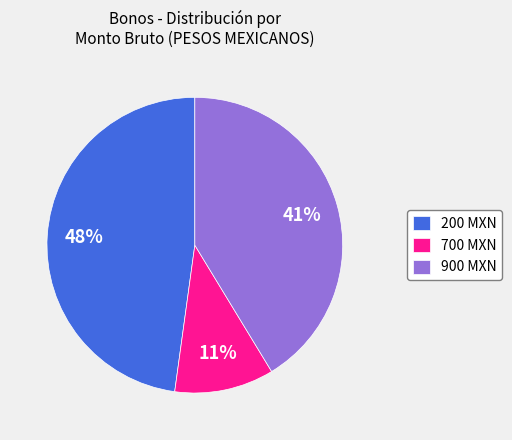

Between 200 MXN and 900 MXN, which is larger?

200 MXN